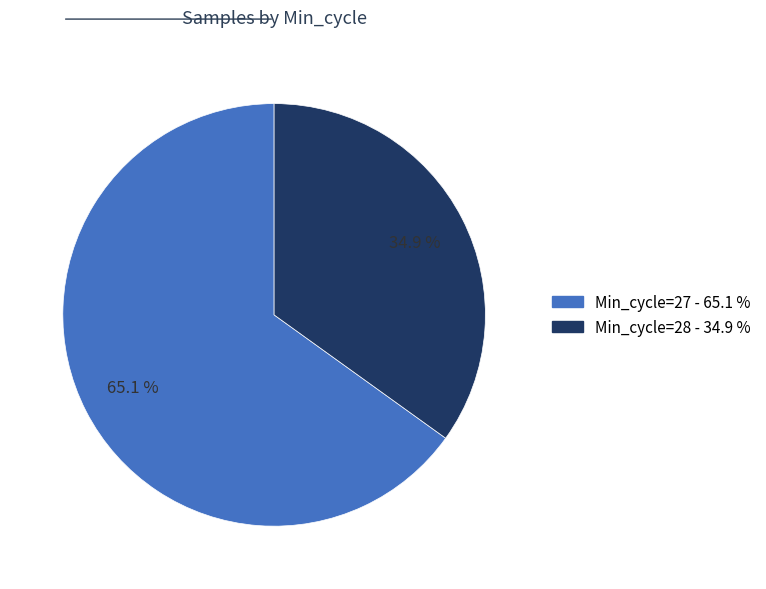

Is there any slice that represents more than half of the pie?

Yes